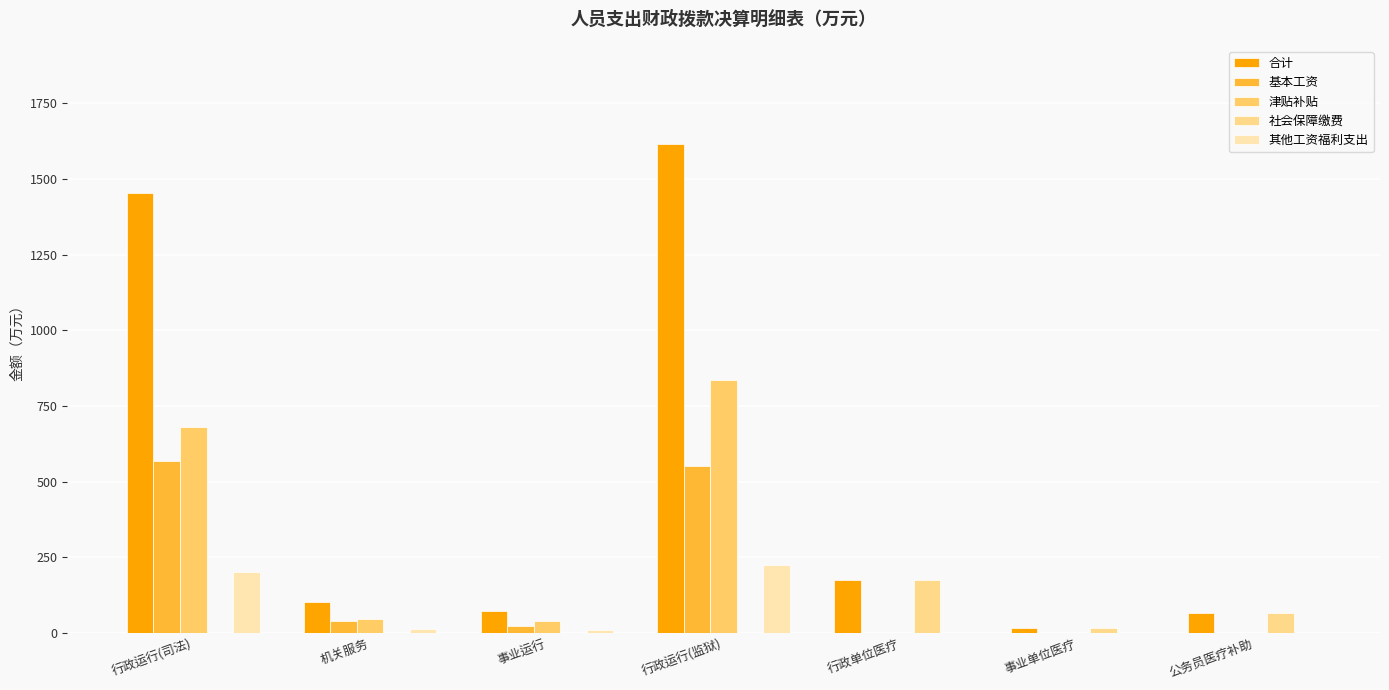

The value of 合计 at 公务员医疗补助 is 66.9. True or false?

True